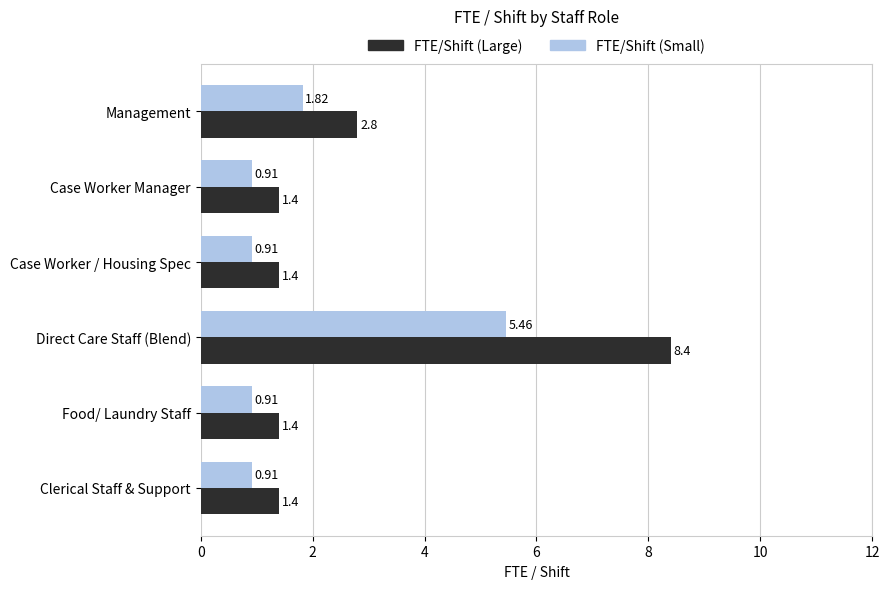

At Management, list the series in order from largest to smallest.

FTE/Shift (Large), FTE/Shift (Small)